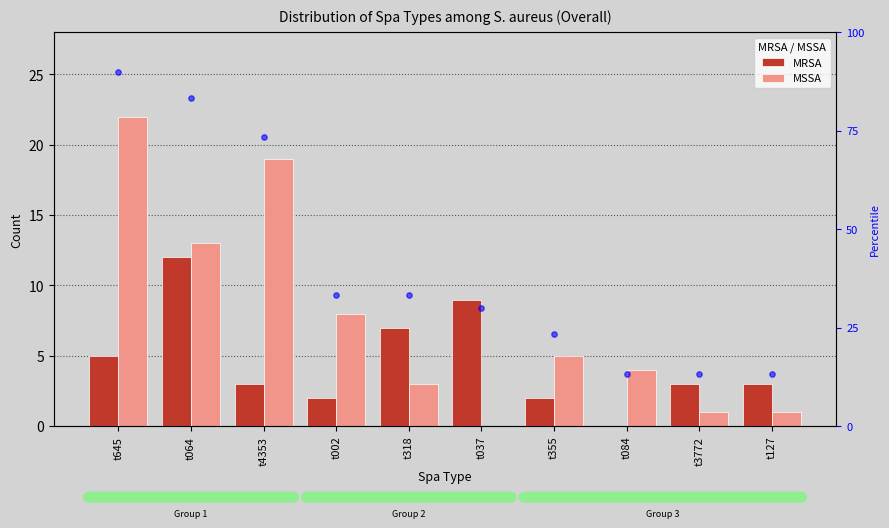

Which series reaches the maximum Y coordinate?

rank